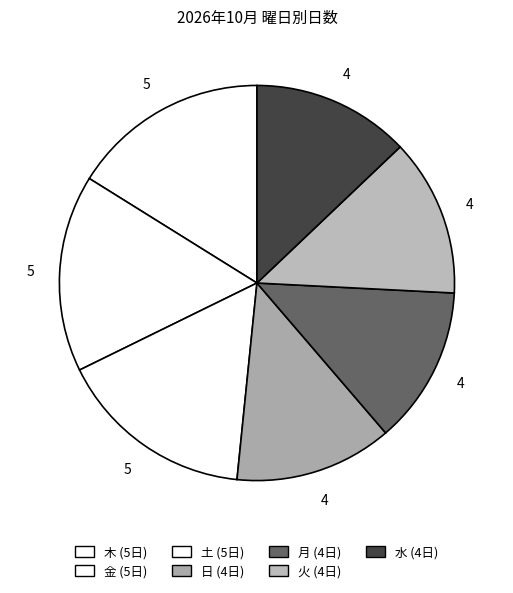

True or false: 土 accounts for 25% of the total.

False